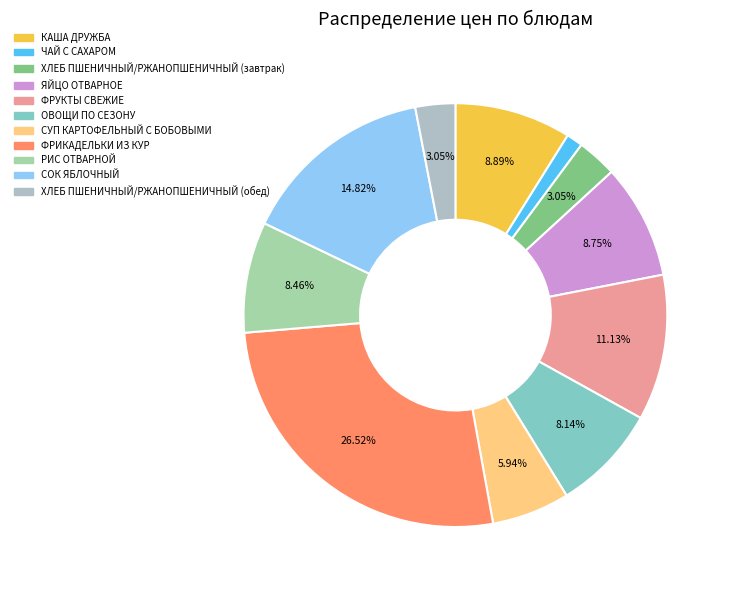

To the nearest percent, what is the average slice percentage?

9%